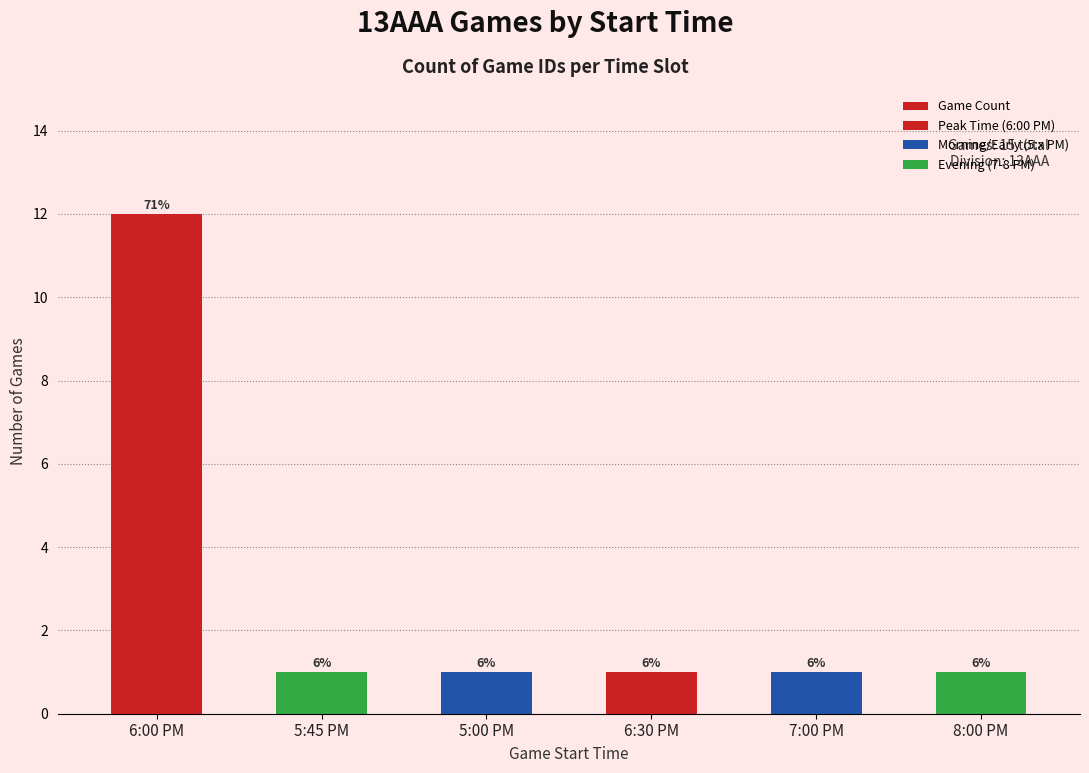

Rank the categories by value from highest to lowest.

6:00 PM, 5:45 PM, 5:00 PM, 6:30 PM, 7:00 PM, 8:00 PM